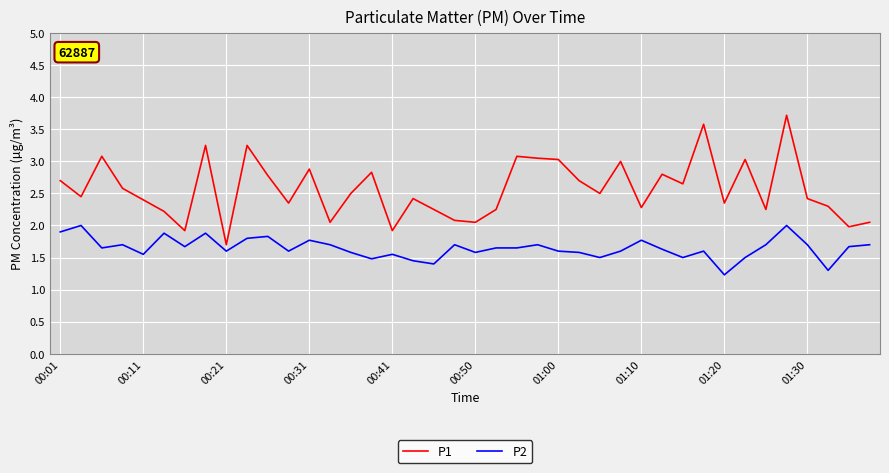

Which series has the largest total across all categories?

P1